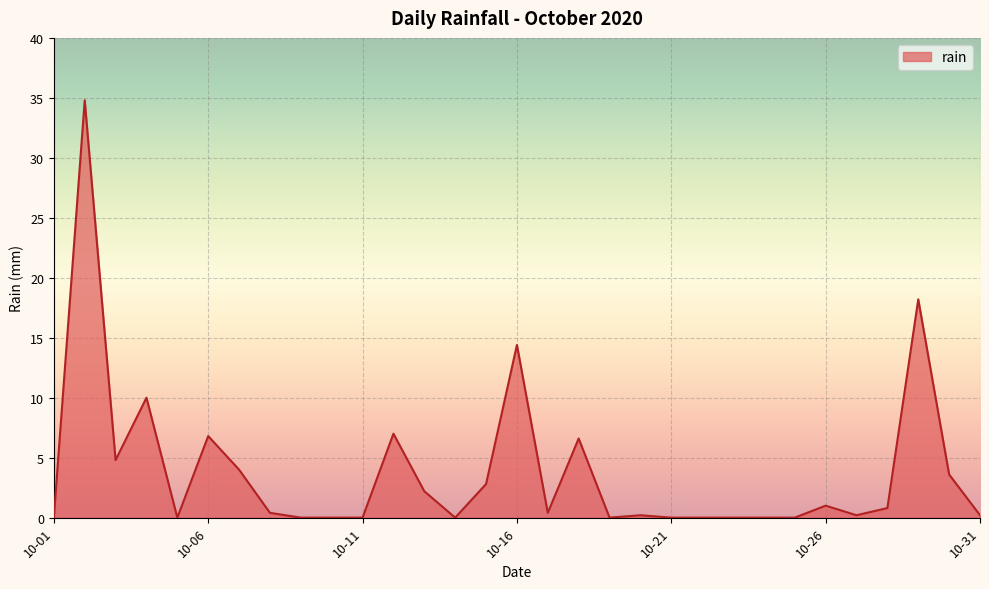

How many categories are shown in the chart?

31